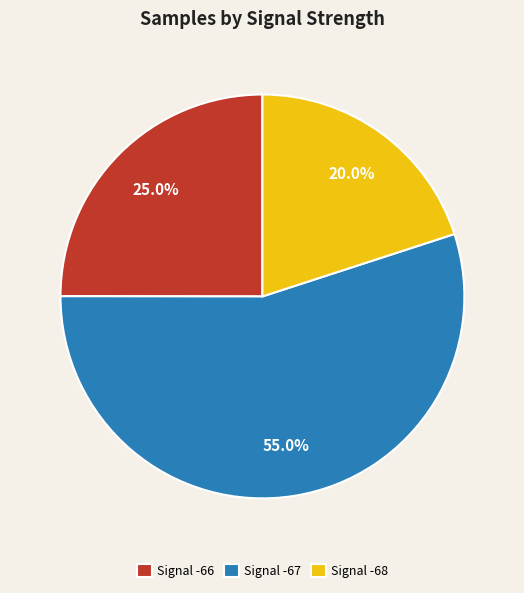

Do Signal -67 and Signal -68 together represent more than half of the pie?

Yes